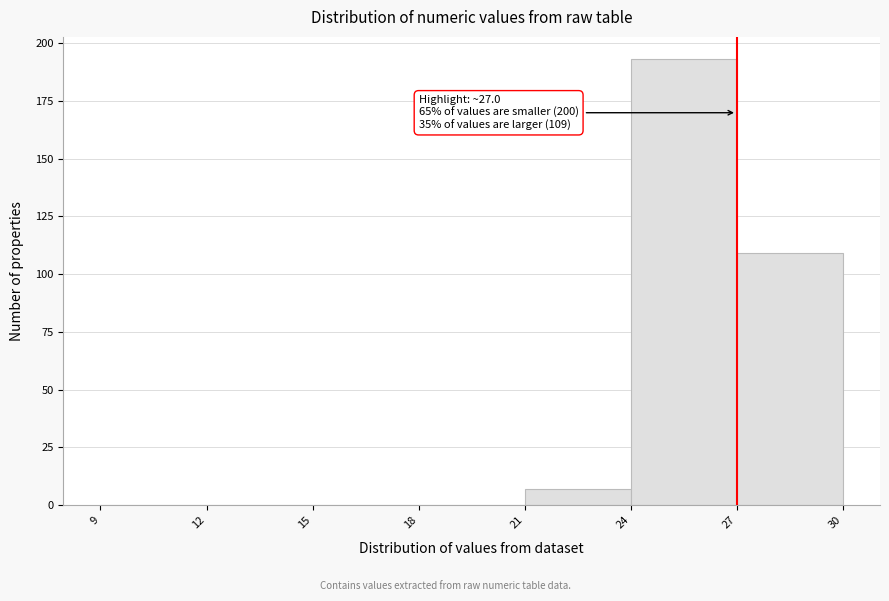

Which range on the x-axis has the tallest bar?

24 to 27